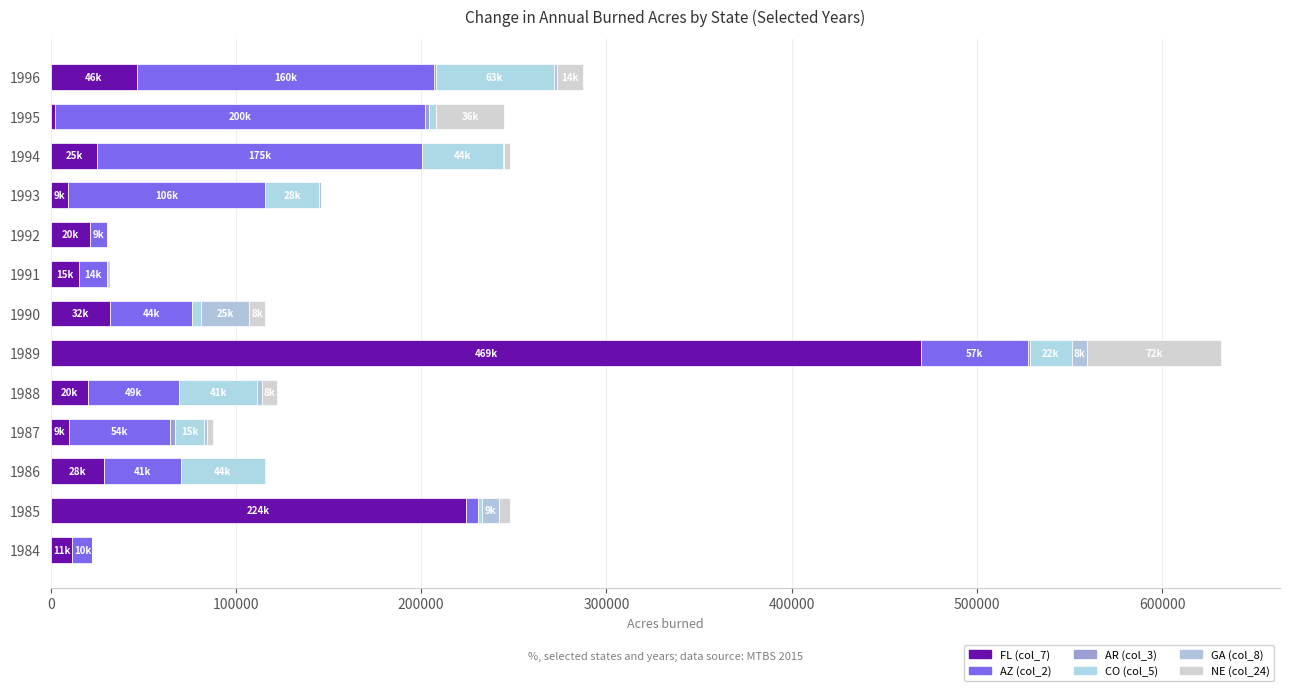

Reading left to right, what are all the values shown in this chart?

FL (col_7): 11755.0	224085.3	28516.3	9681.2	20014.0	469920.8	32098.3	15183.1	20993.0	9101.6	25249.1	2182.8	46620.6
AZ (col_2): 10683.4	6467.4	41947.2	54752.2	49400.8	57927.5	44320.3	14979.3	9177.0	106847.6	175048.0	200020.6	160121.3
AR (col_3): 0.0	0.0	0.0	2903.8	0.0	618.3	0.0	0.0	0.0	0.0	0.0	1872.4	1072.5
CO (col_5): 0.0	2262.0	44968.2	15653.0	41744.5	22721.9	4943.4	0.0	0.0	28803.7	44071.9	4061.9	63645.1
GA (col_8): 0.0	9462.9	753.3	1339.6	2923.9	8424.9	25914.0	0.0	0.0	1270.6	561.6	0.0	1858.3
NE (col_24): 0.0	5692.2	0.0	3441.4	8138.9	72445.2	8426.3	1969.5	0.0	0.0	2969.1	36445.1	14266.0